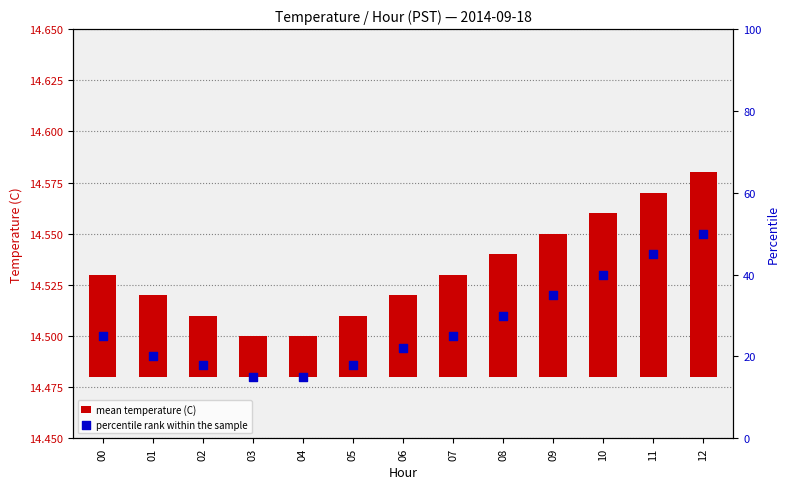

Is the value of percentile rank within the sample at 08 greater than the value of mean temperature (C) at 06?

Yes